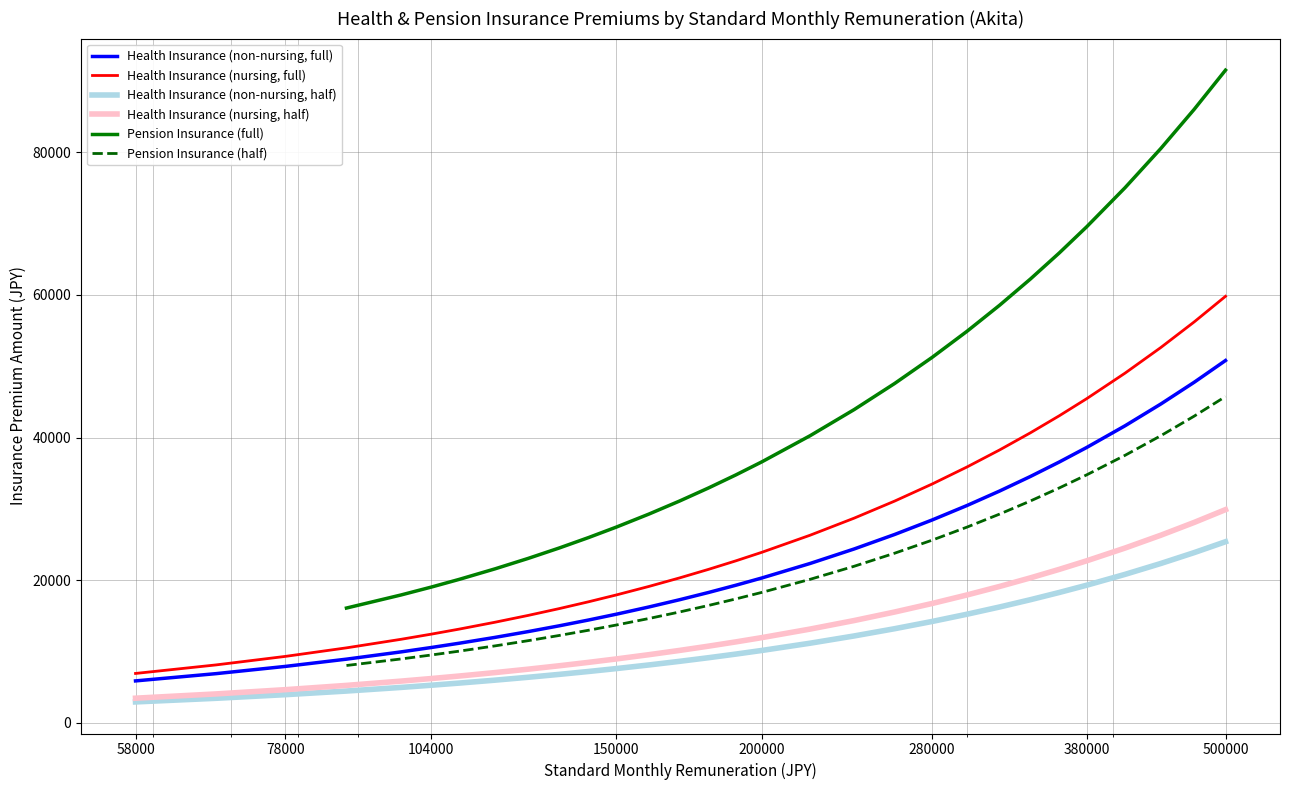

The Health Insurance (non-nursing, full) series shows 26416.0 at 260000. True or false?

True